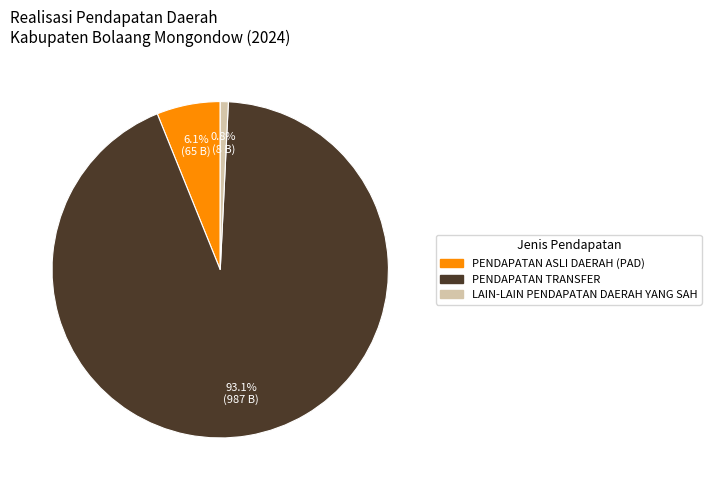

How many segments does this pie chart have?

3